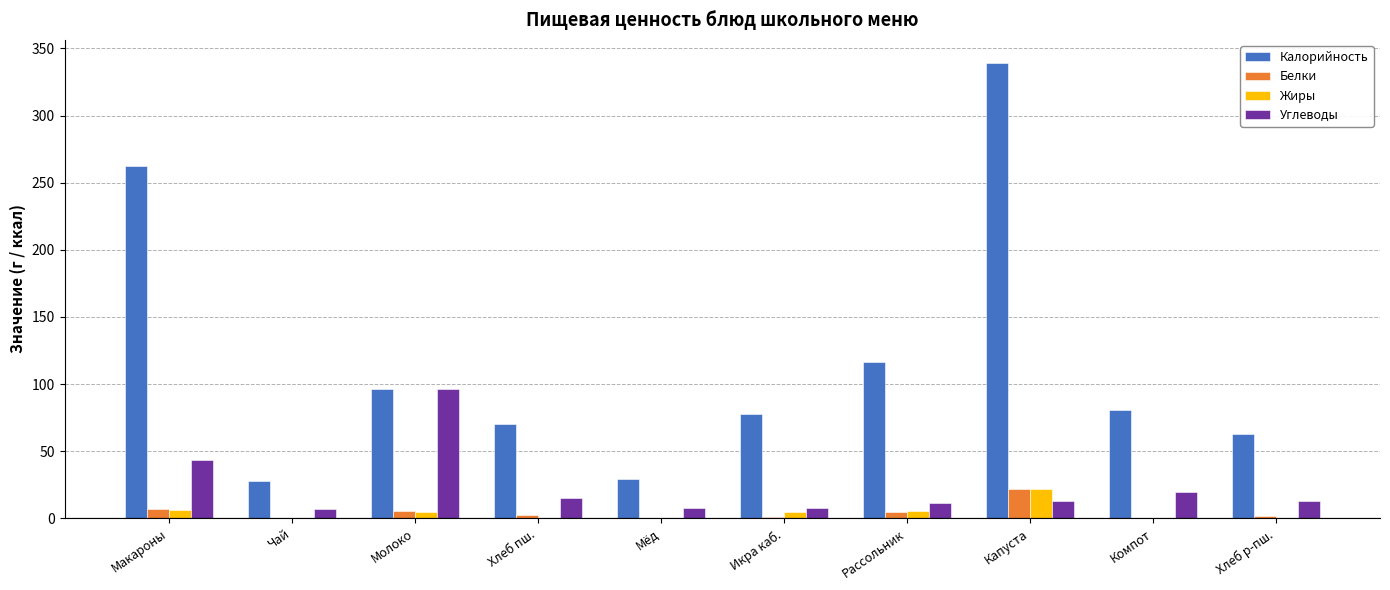

Which series has the largest total across all categories?

Калорийность